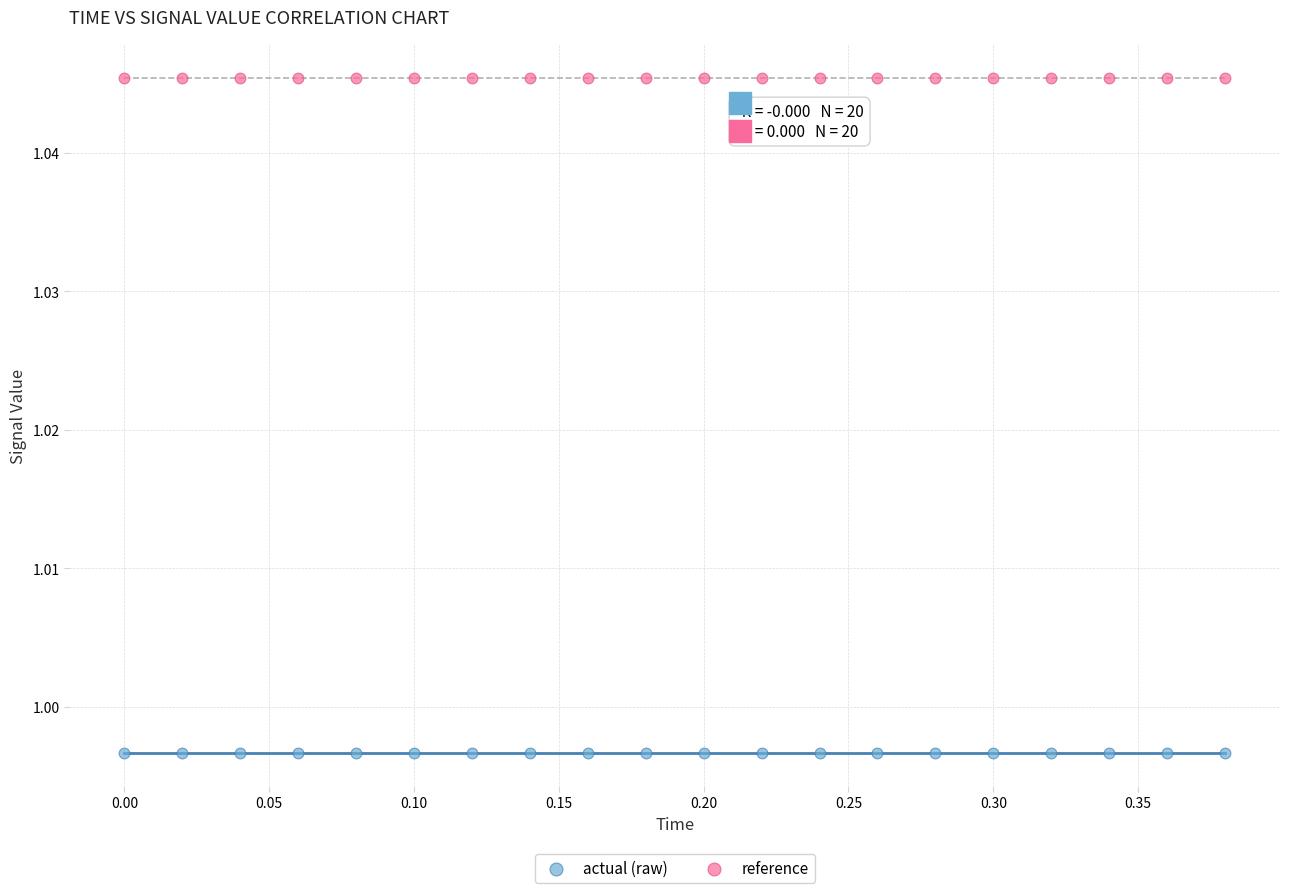

What are all the series names shown in the legend?

actual (raw), reference